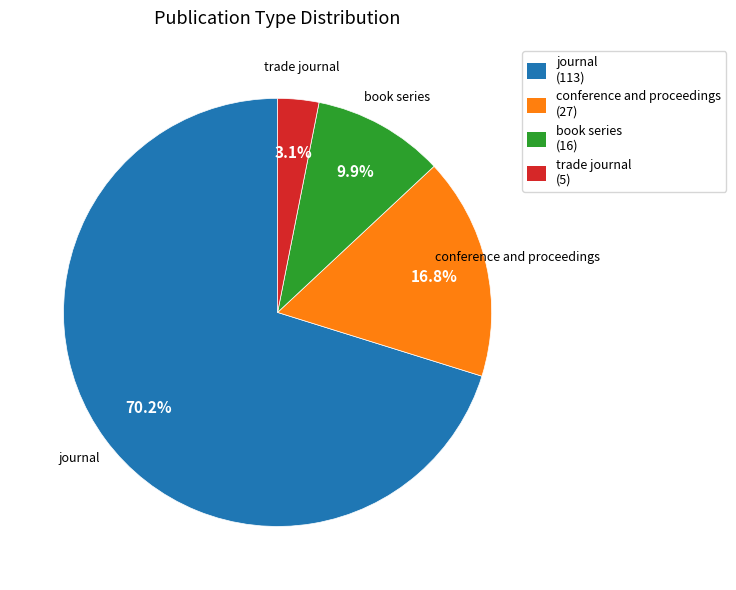

Approximately how many times larger is the value at journal compared to conference and proceedings?

4.2